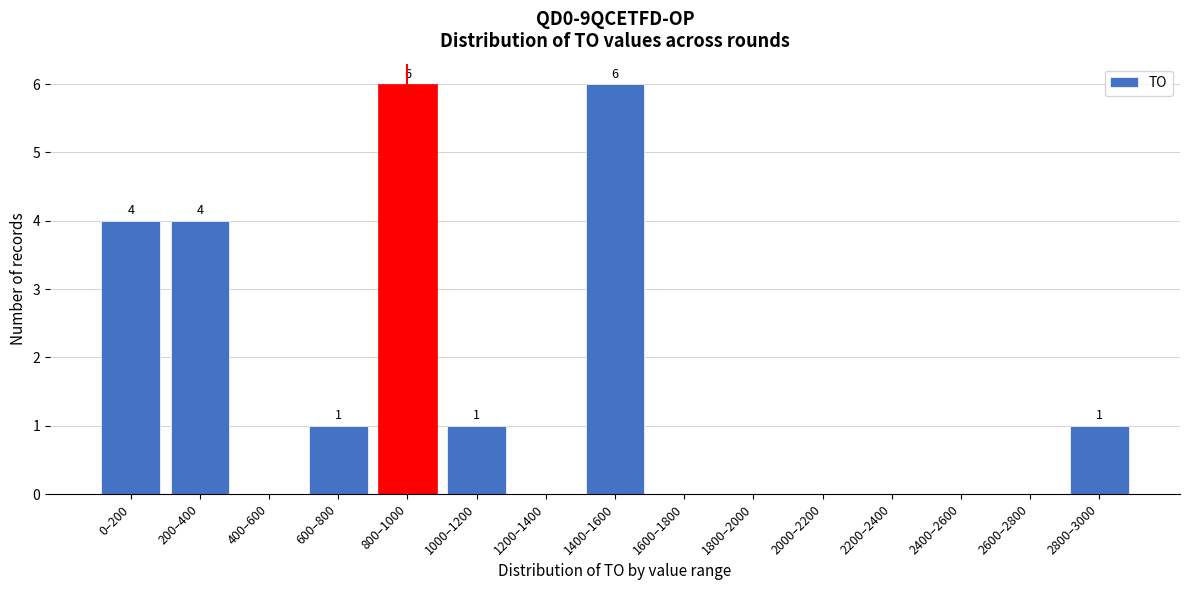

Reading right to left, list all the values displayed in this chart.

2800–3000=1	2600–2800=0	2400–2600=0	2200–2400=0	2000–2200=0	1800–2000=0	1600–1800=0	1400–1600=6	1200–1400=0	1000–1200=1	800–1000=6	600–800=1	400–600=0	200–400=4	0–200=4